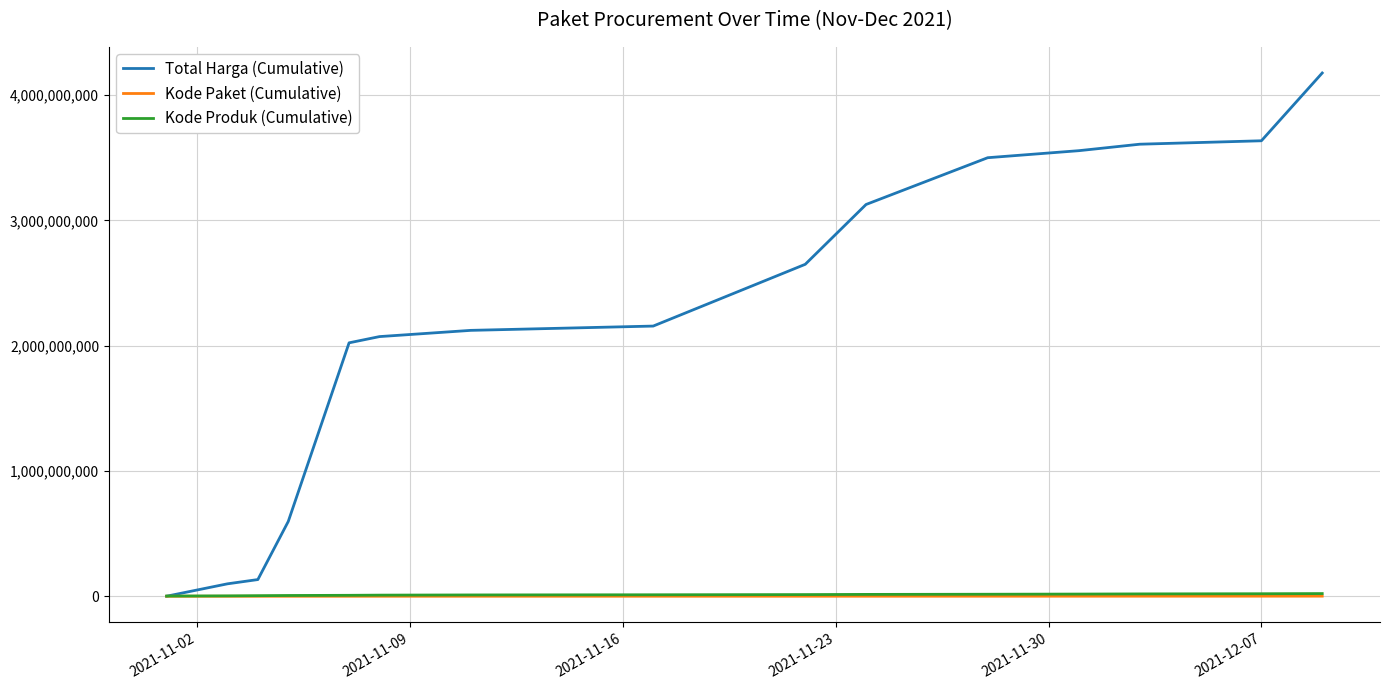

Which series has the largest range (max minus min)?

Total Harga (Cumulative)